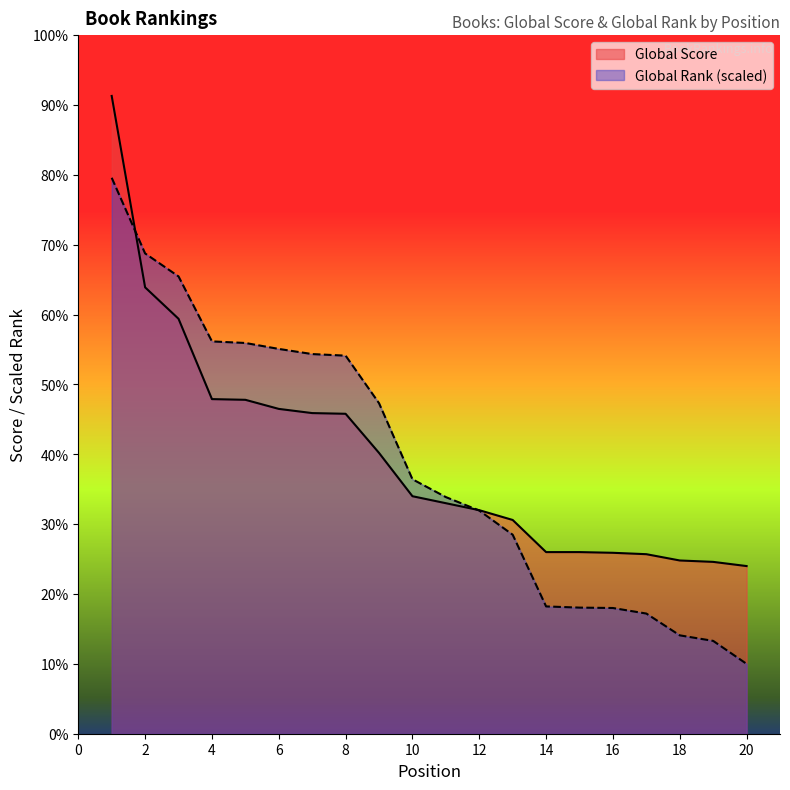

Which label corresponds to the smallest value in the chart?

20